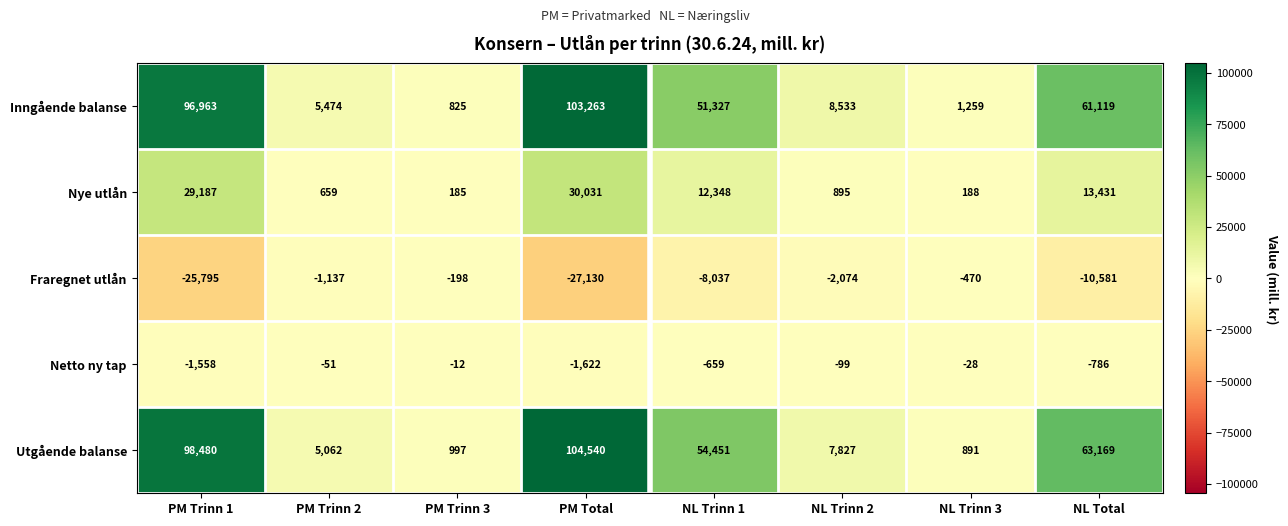

Rank the series by their maximum value, from lowest to highest.

Fraregnet utlån, Netto ny tap, Nye utlån, Inngående balanse, Utgående balanse